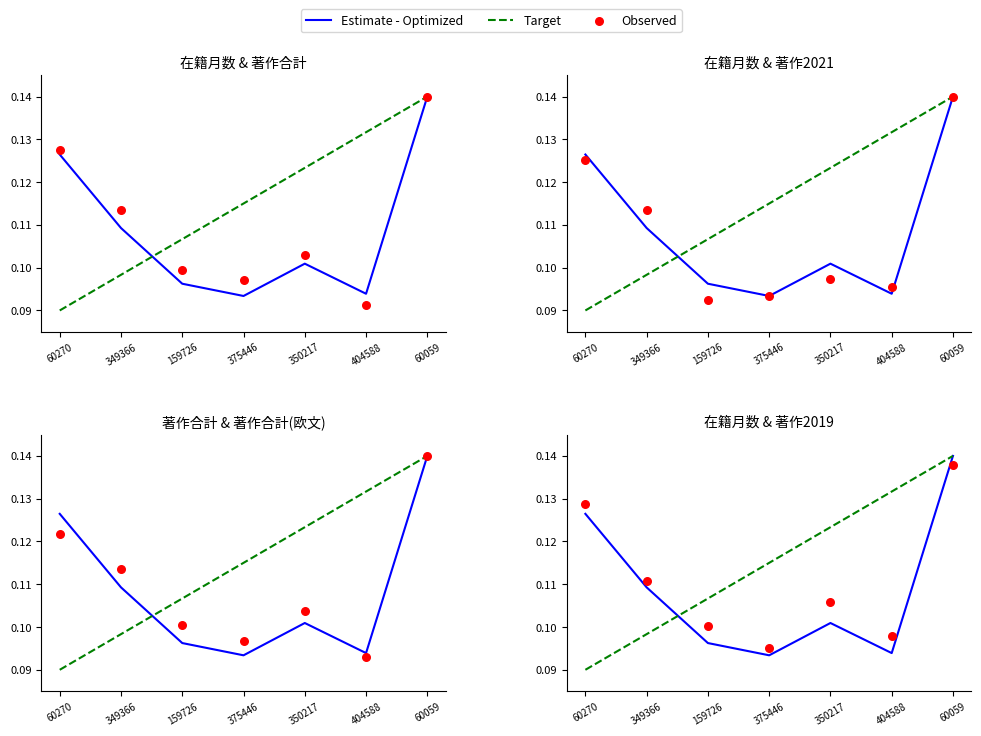

At how many categories does at least one series exceed 0?

7